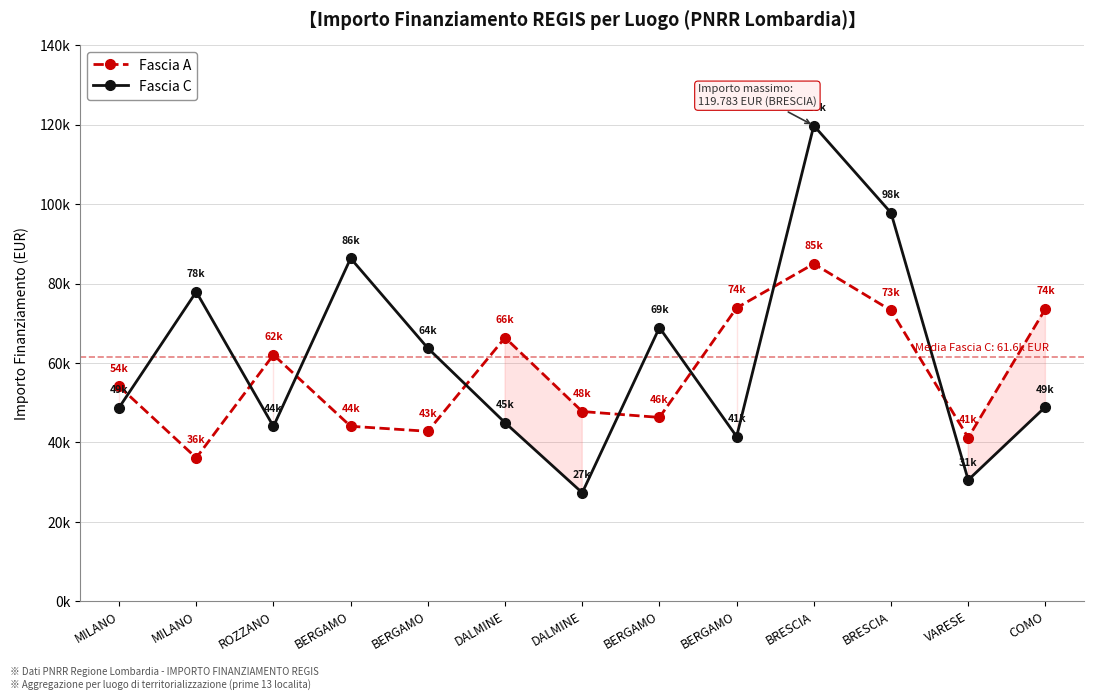

What is the value of the Fascia C point at the 6th from the left?

44978.7